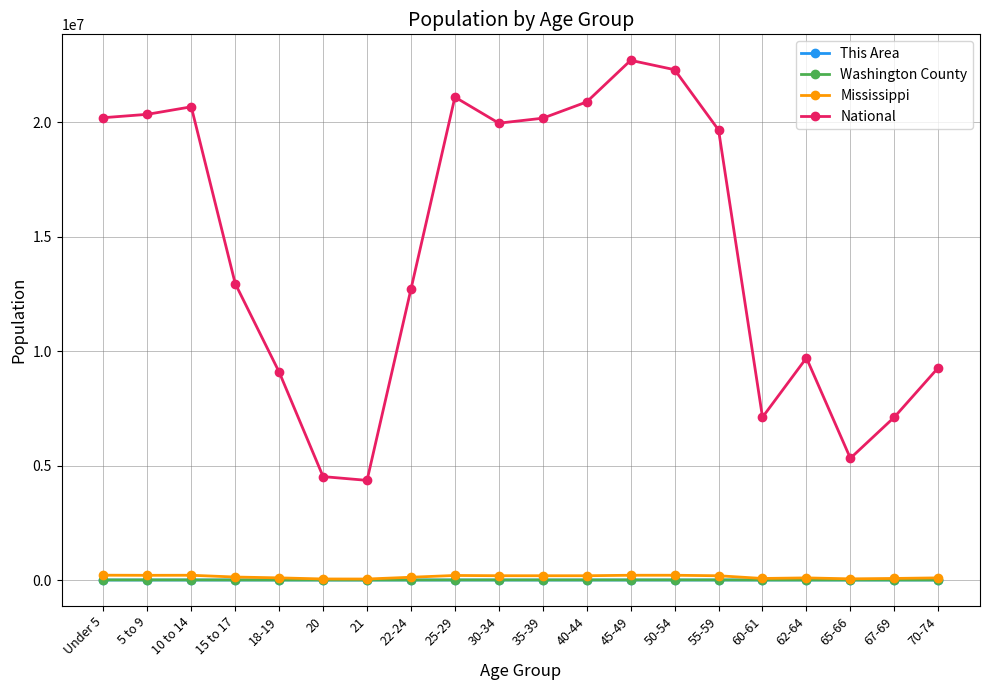

True or false: This Area and National cross at least once.

False